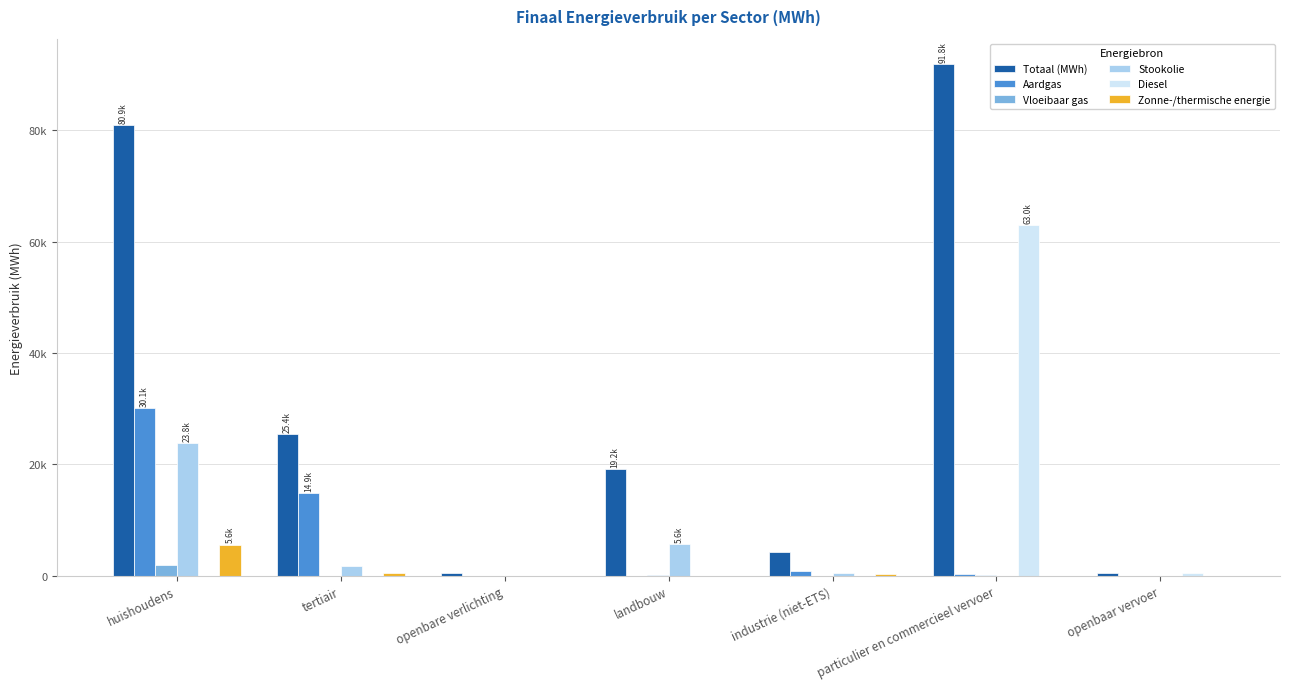

What is the difference between the maximum and minimum values in the Zonne-/thermische energie series?

5601.4